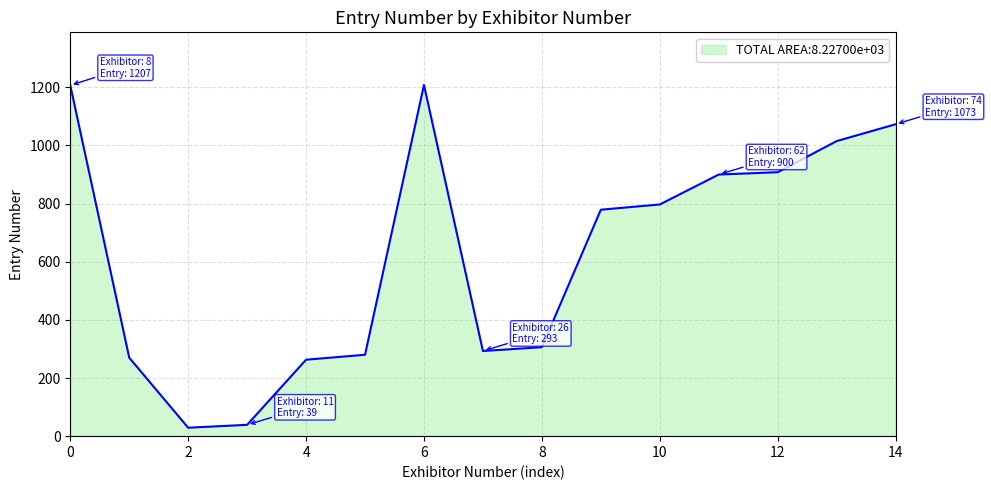

What is the difference between the maximum and minimum values?

1179